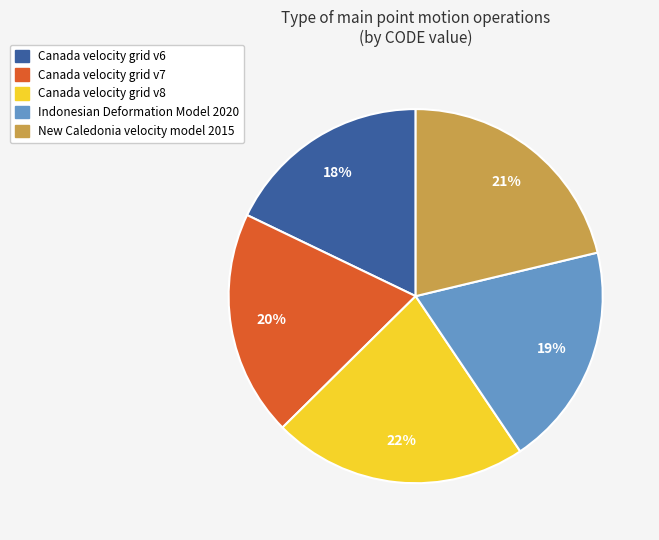

Is the sum of Canada velocity grid v6 and Canada velocity grid v7 greater than half?

No